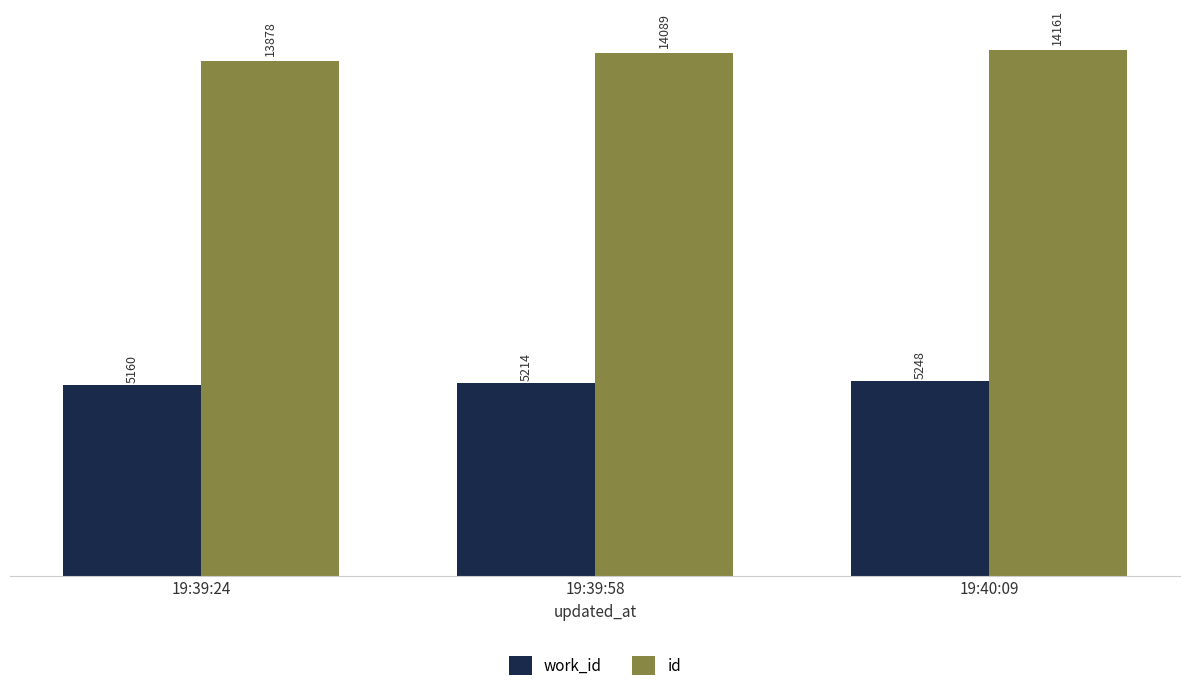

Reading left to right, list all the values displayed in this chart.

work_id: 19:39:24=5160	19:39:58=5214	19:40:09=5248
id: 19:39:24=13878	19:39:58=14089	19:40:09=14161